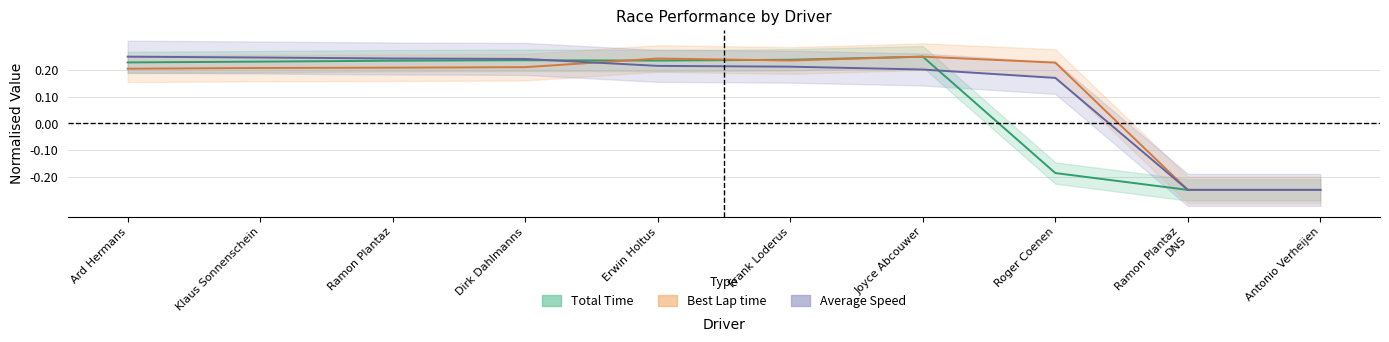

Does the chart display data point markers on the line(s)?

No